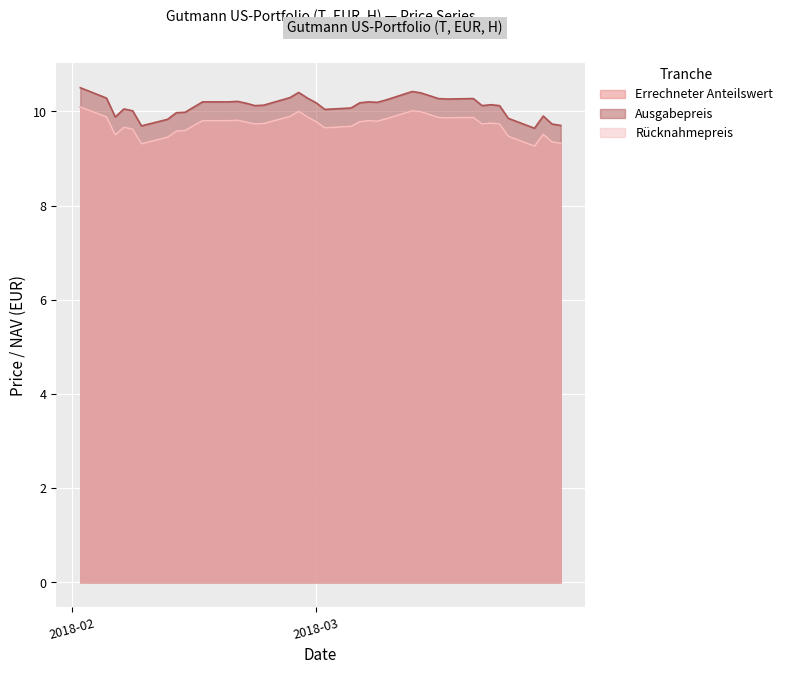

How many interior local valleys does the Ausgabepreis series have?

8